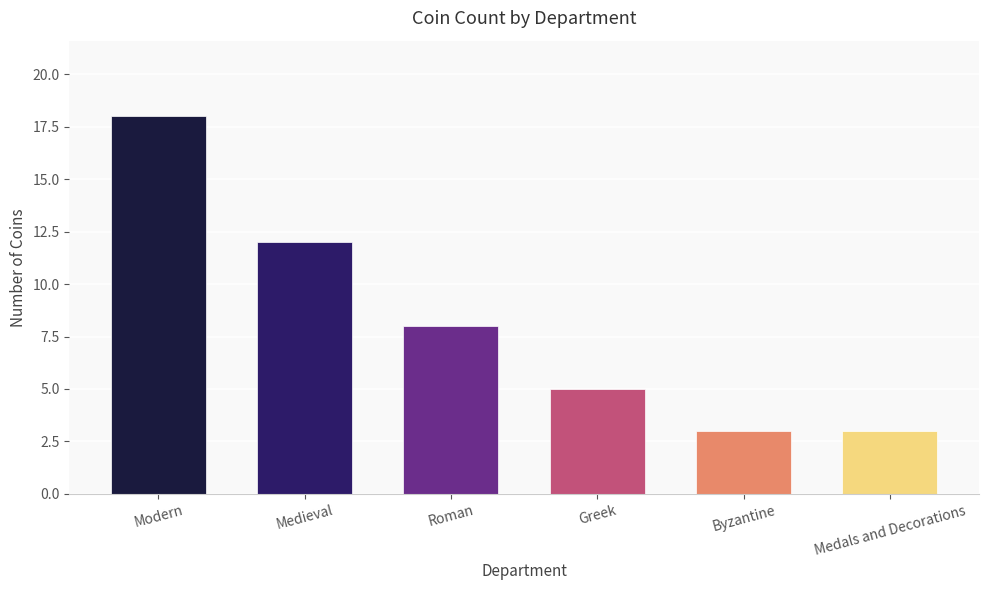

What is the difference between the maximum and second lowest values?

15